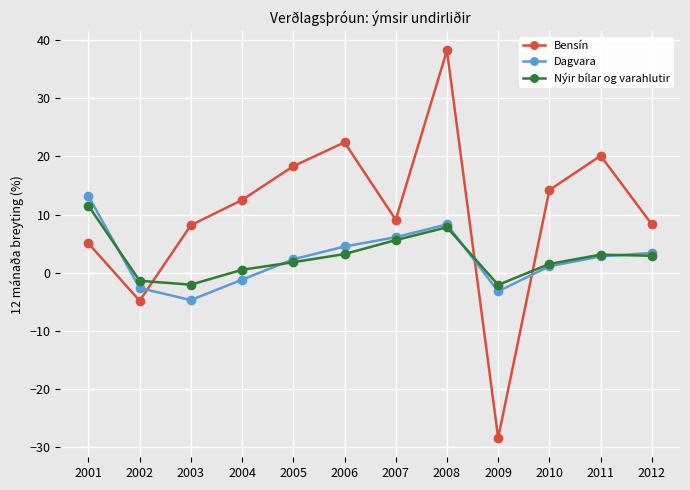

True or false: Bensín has a value of 33.5 at 2011.

False